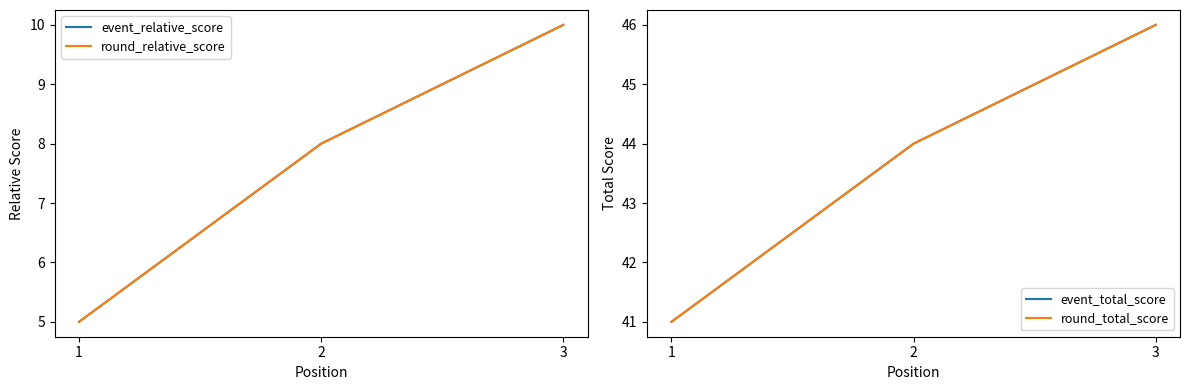

At which label is event_relative_score closest to 7?

2